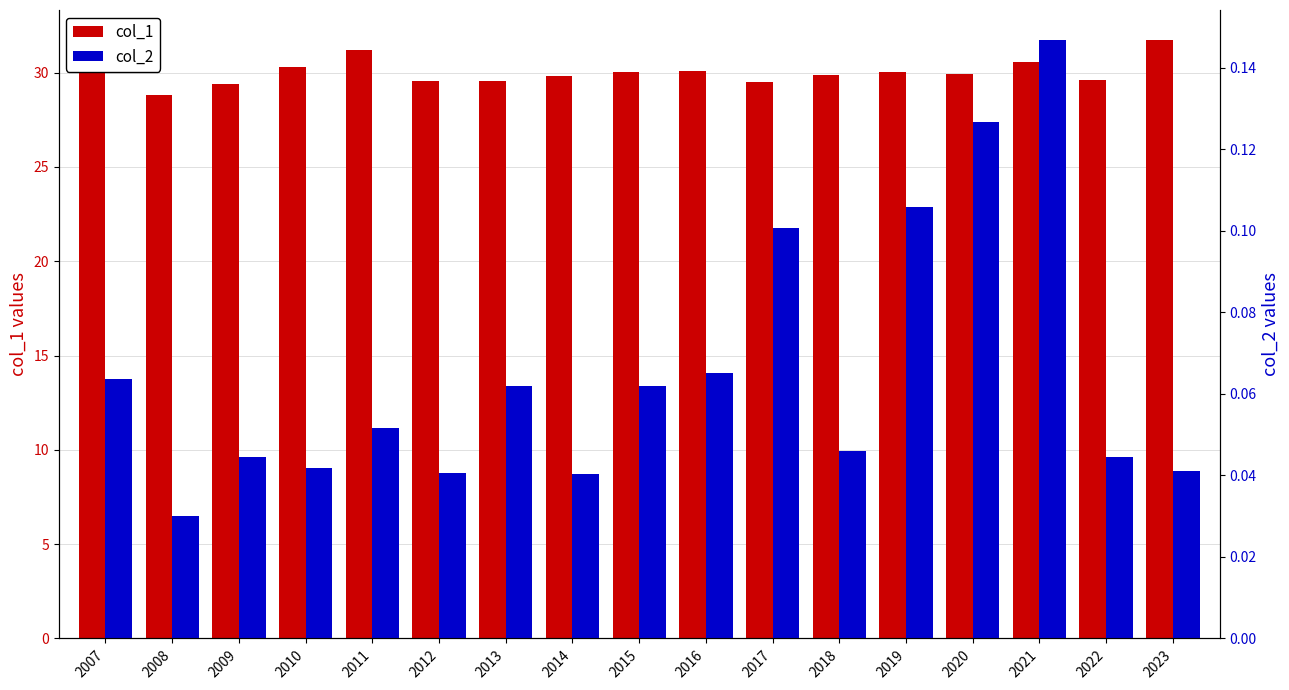

Where is col_2 nearest to the value 0?

2008